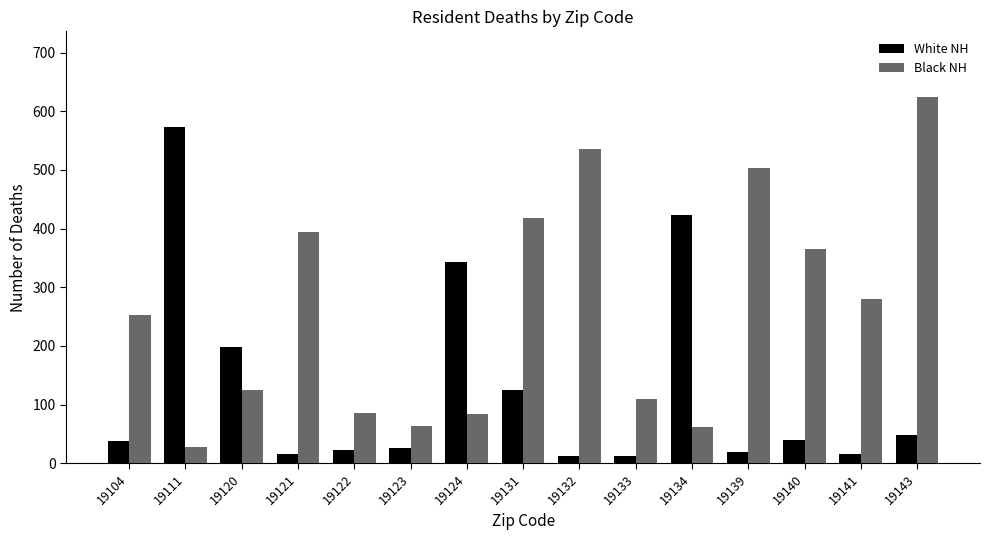

Between 19111 and 19123, which series saw the biggest shift?

White NH